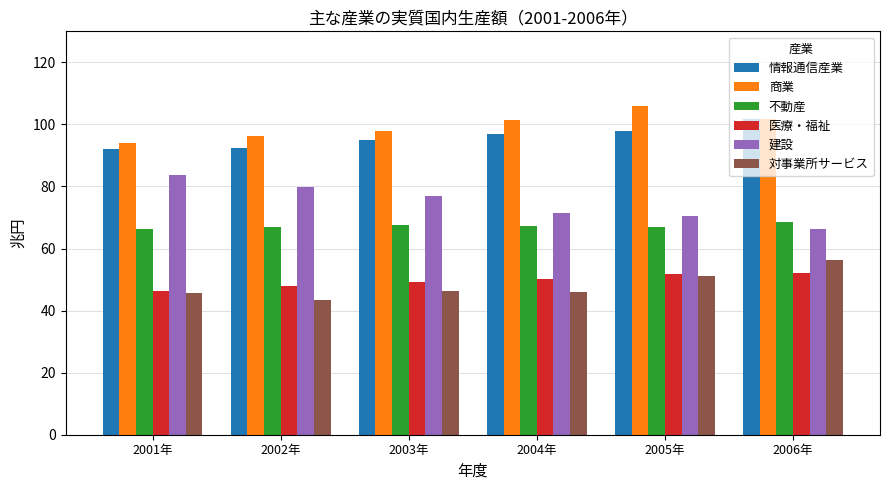

How many groups of bars are there?

6